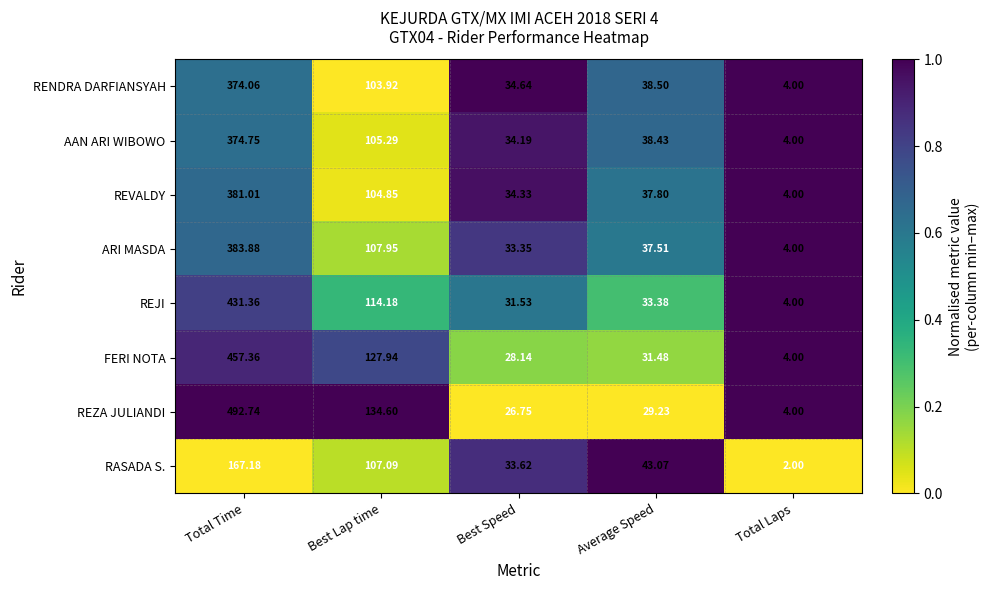

Where does the ARI MASDA series first go above 37?

Total Time